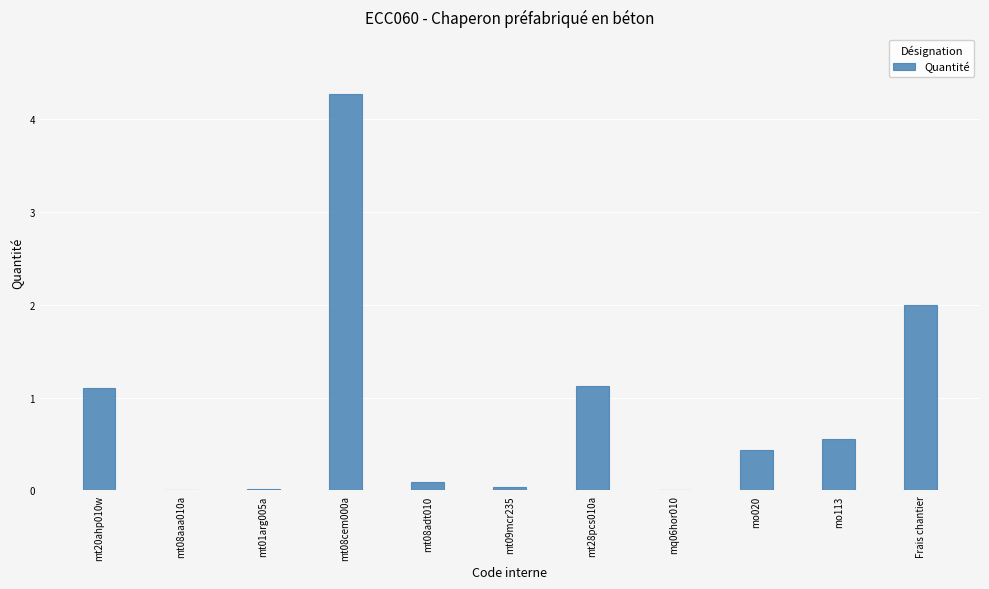

Which label corresponds to the largest value in the chart?

mt08cem000a